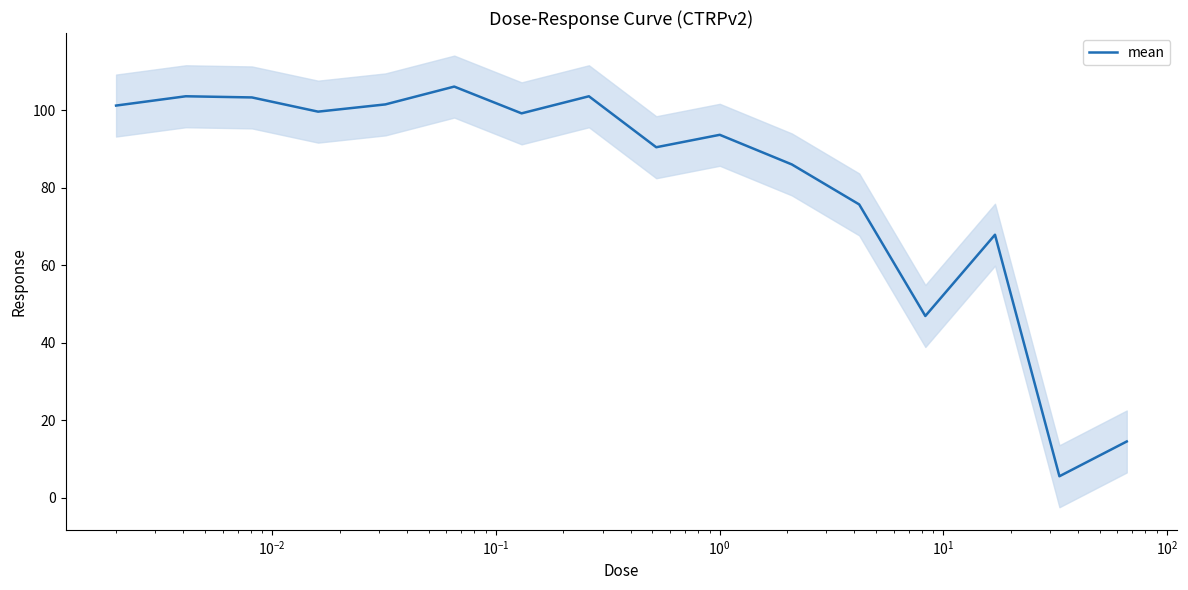

How many data points does each series have?

16